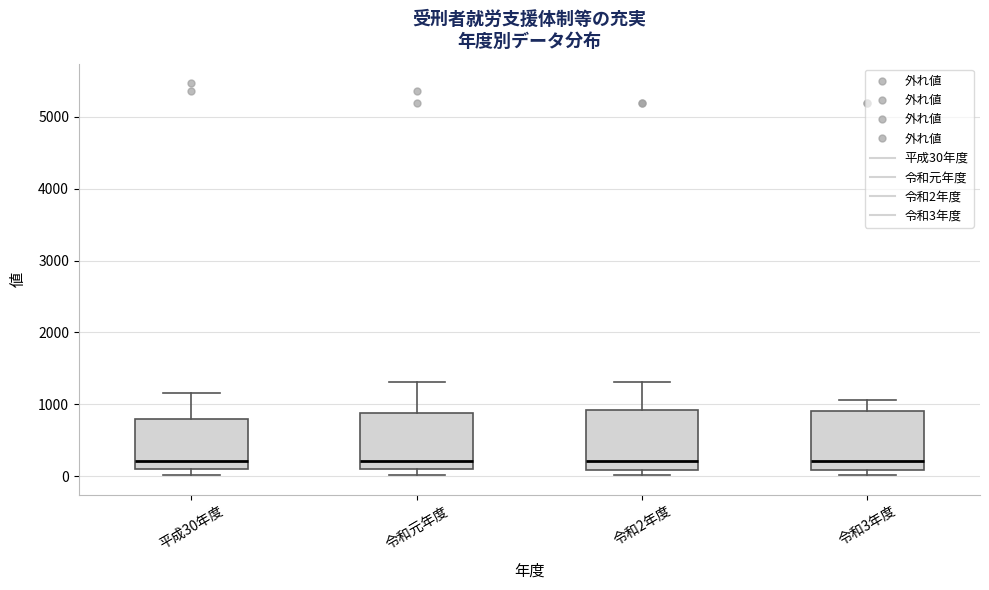

Reading left to right, read every box against the y-axis: the position of its median line, the range the box covers, and the ends of its whiskers. The values are not printed on the chart, so give them approximately, as read against the axis.

平成30年度: median 200, box 100 to 800, whiskers 0 to 1200
令和元年度: median 200, box 100 to 900, whiskers 0 to 1300
令和2年度: median 200, box 100 to 900, whiskers 0 to 1300
令和3年度: median 200, box 100 to 900, whiskers 0 to 1100